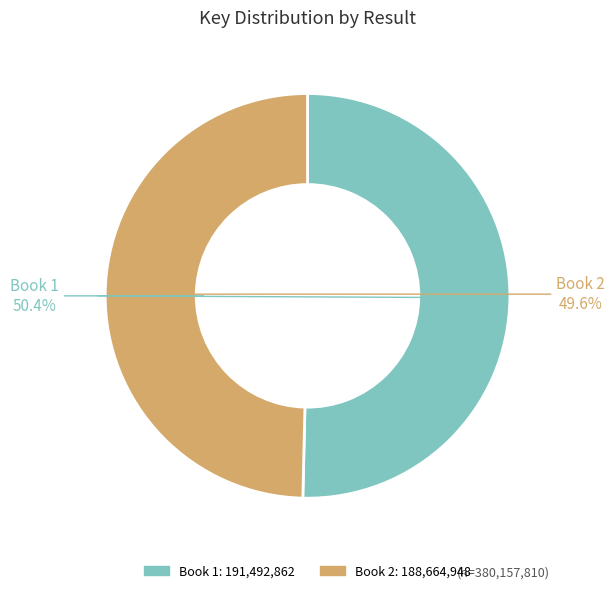

What is the total percentage of 2 and 1?

100.0%